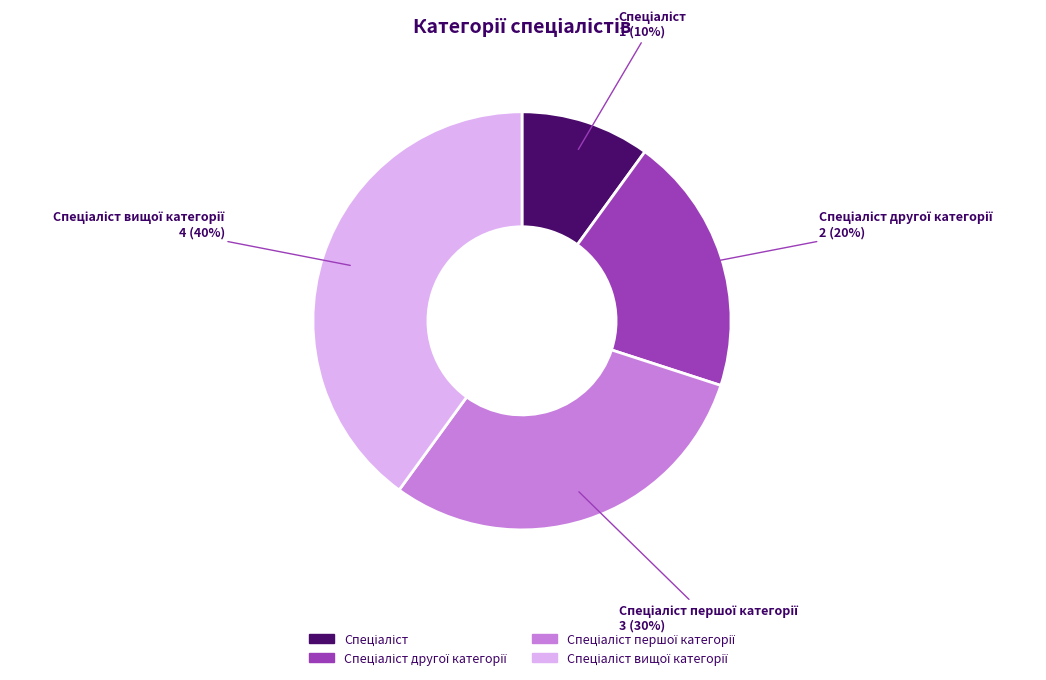

To the nearest percent, what is the average slice percentage?

25%